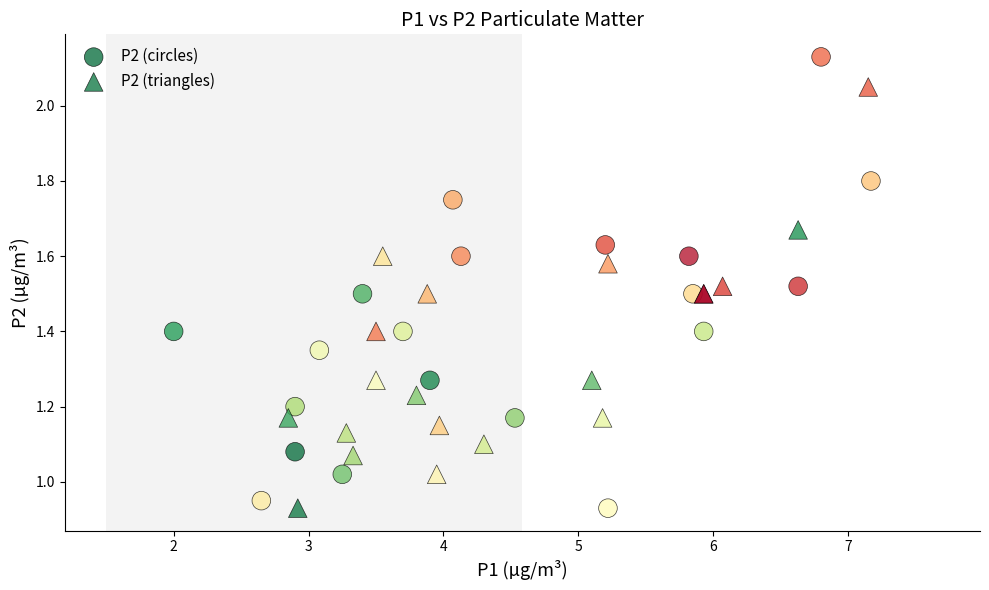

Which series has the largest Y range (max minus min)?

P2 (circles)